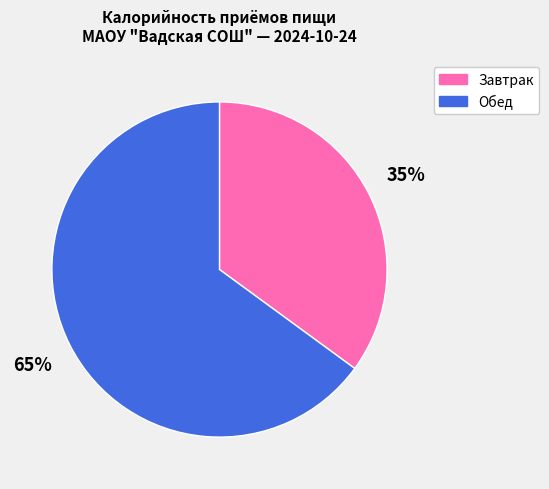

What is the ratio of the value at Обед to the value at Завтрак?

1.9